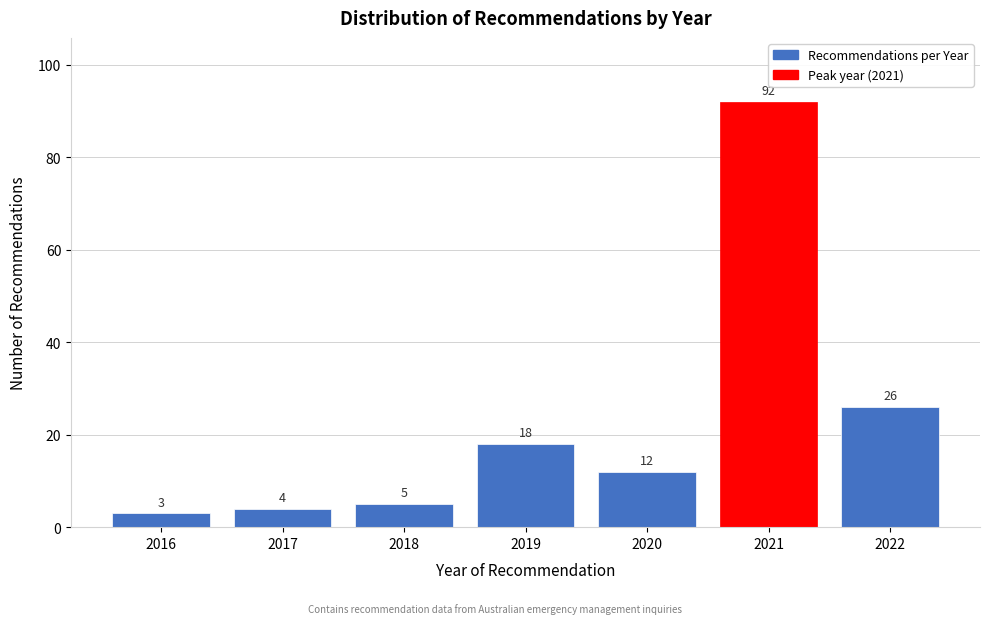

Reading left to right, list all the values displayed in this chart.

3	4	5	18	12	92	26